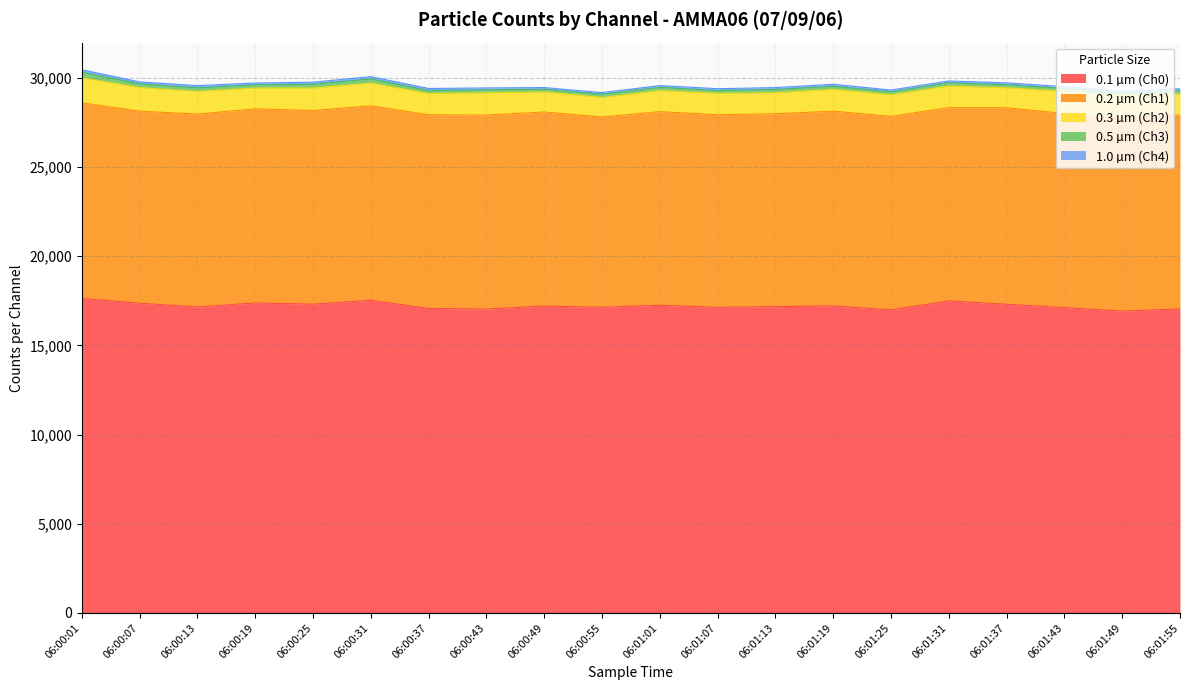

True or false: 1.0 µm (Ch4) and 0.3 µm (Ch2) cross at least once.

False